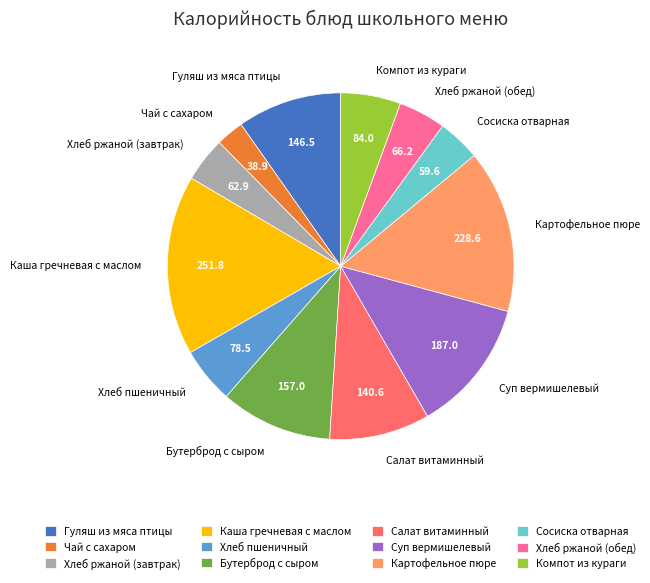

Is there a majority slice in this chart?

No